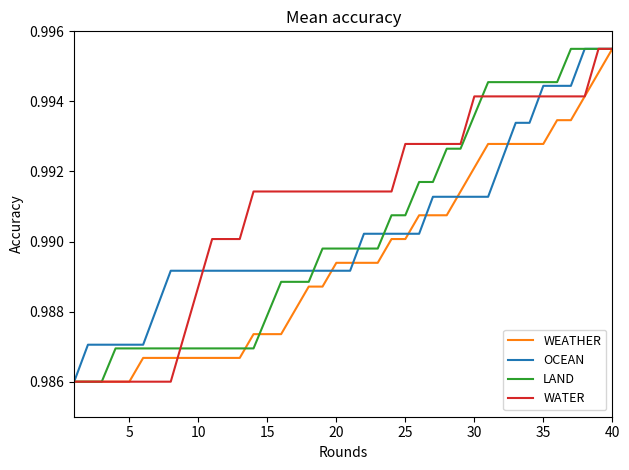

What are all the series names shown in the legend?

WEATHER, OCEAN, LAND, WATER